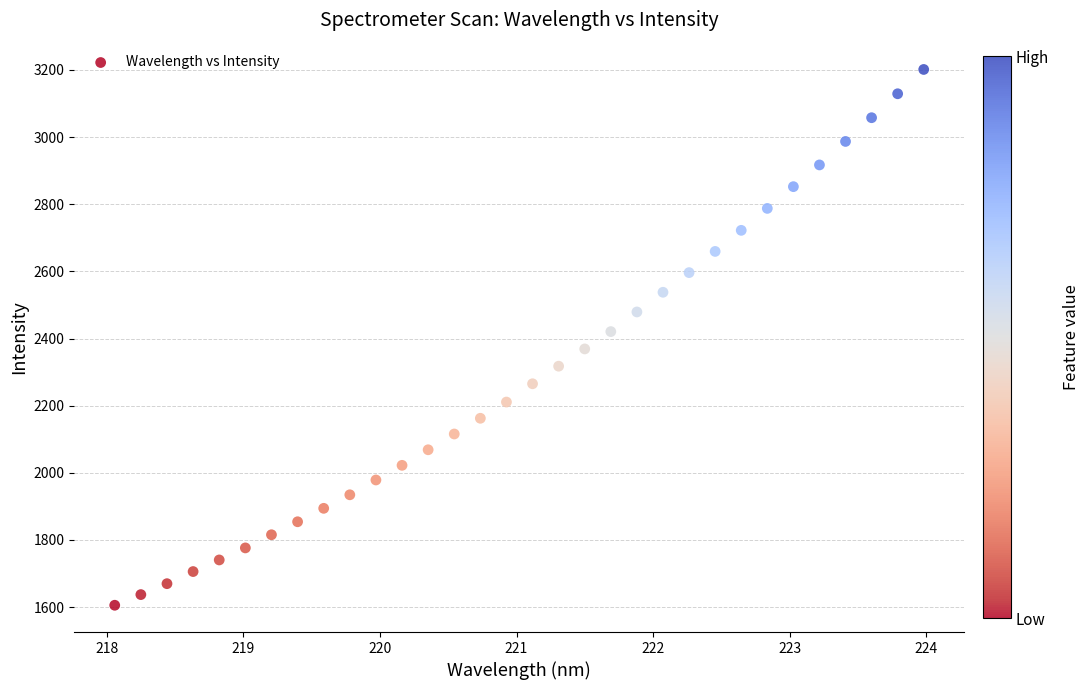

What is the range of X values (max minus min)?

5.9